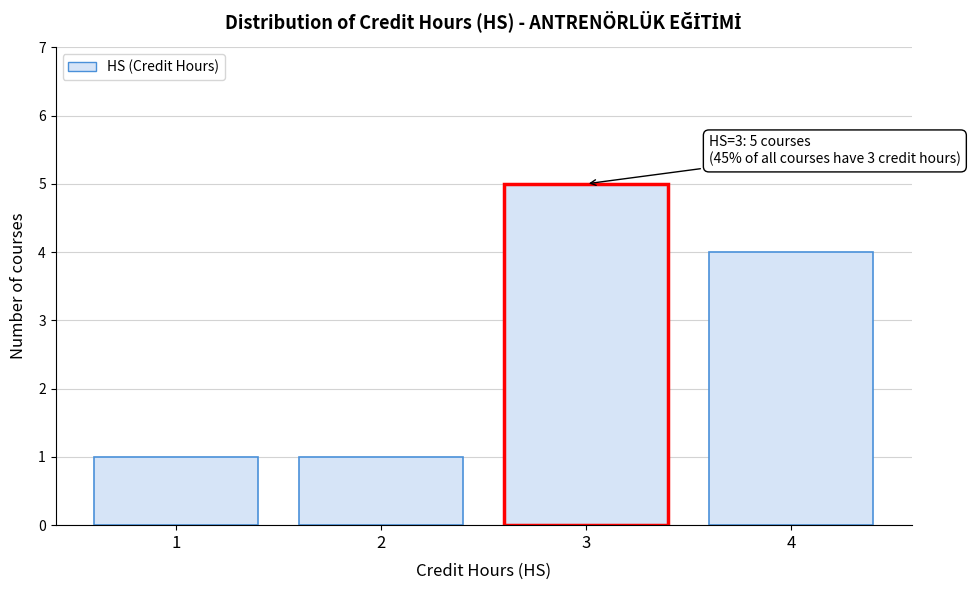

Over which range of the x-axis is the bar tallest?

2.5 to 3.5